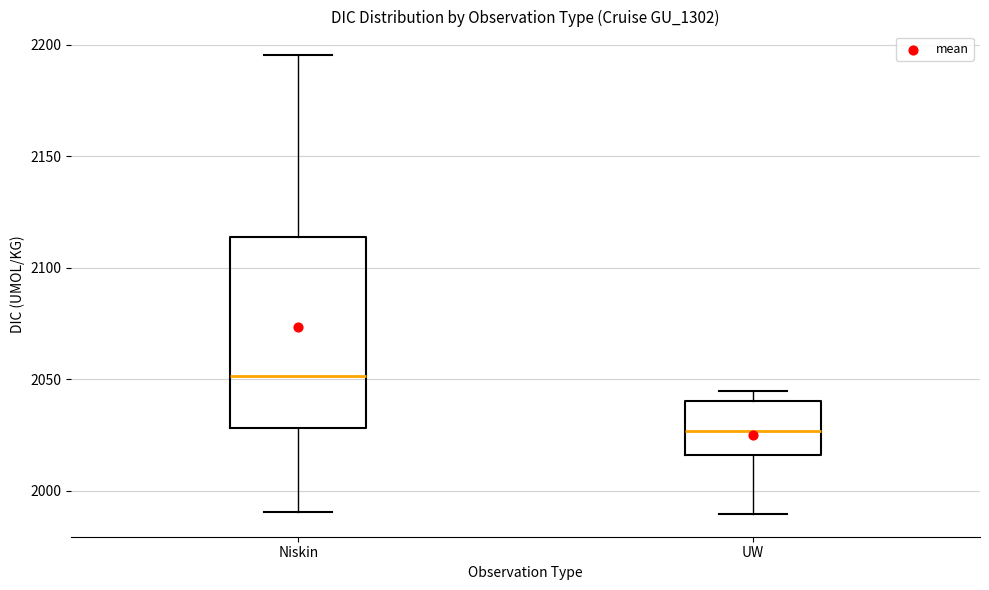

Where does the median line of the box for UW sit on the y-axis? The values are not printed on the chart, so give them approximately, as read against the axis.

2025